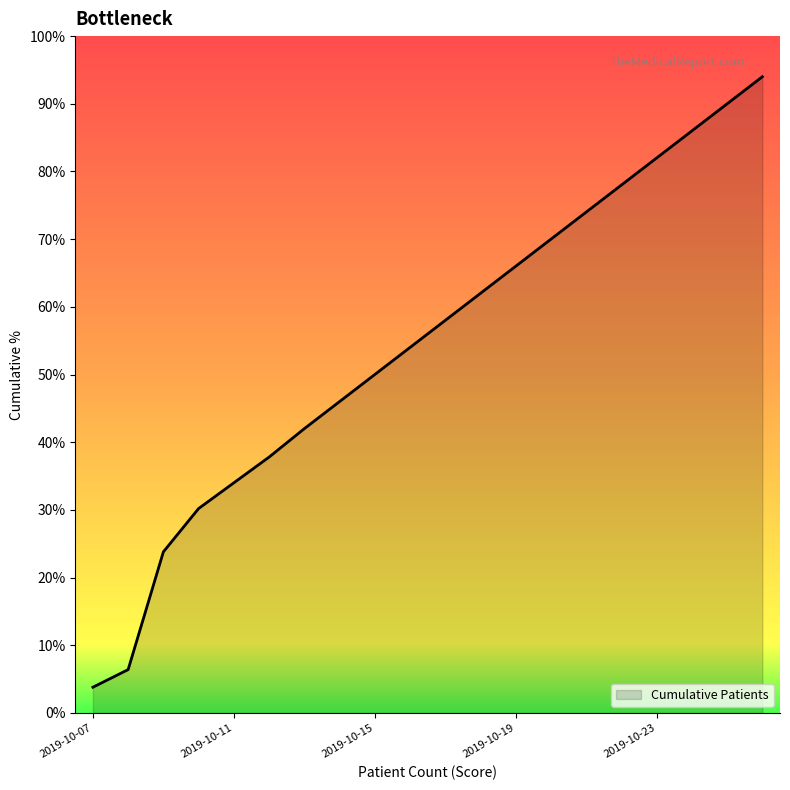

What is the difference between the maximum and minimum values?

90.2